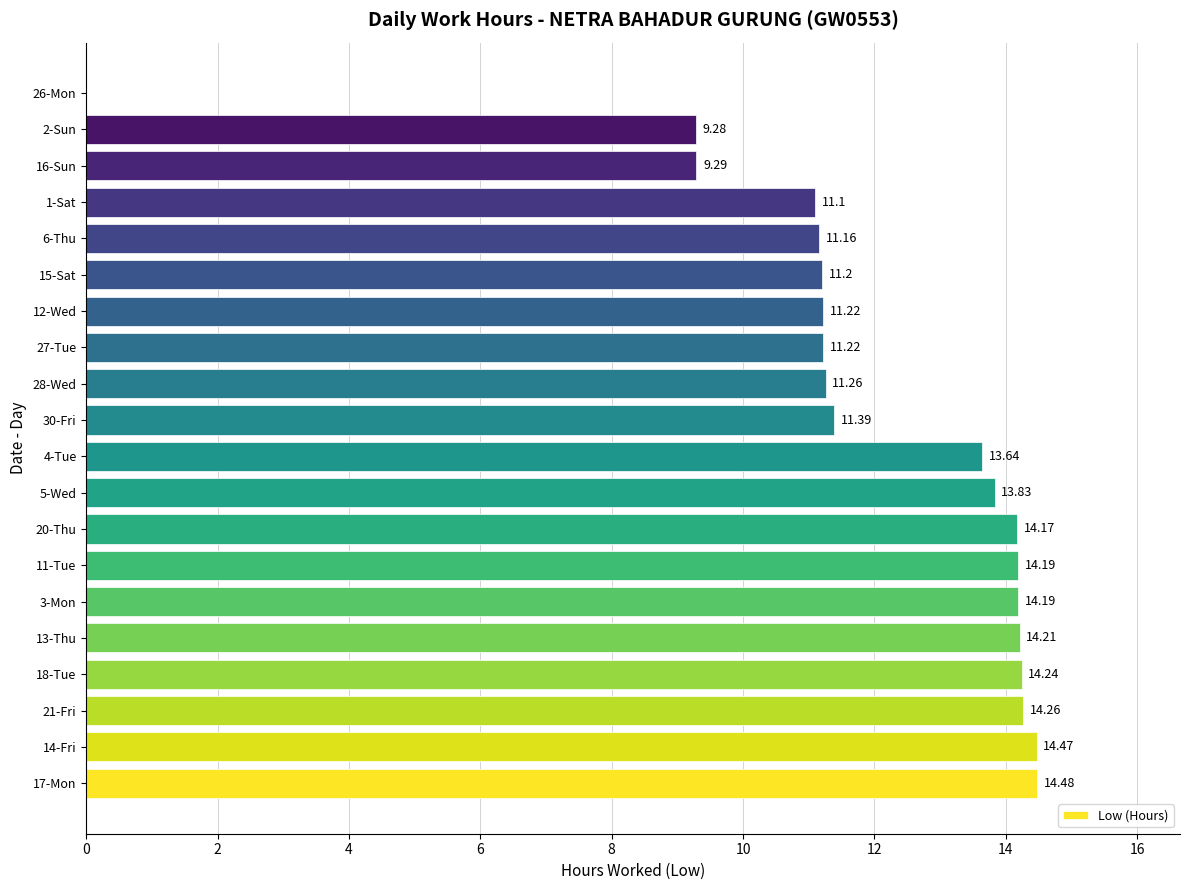

What is the change in value from 30-Fri to 16-Sun?

-2.1